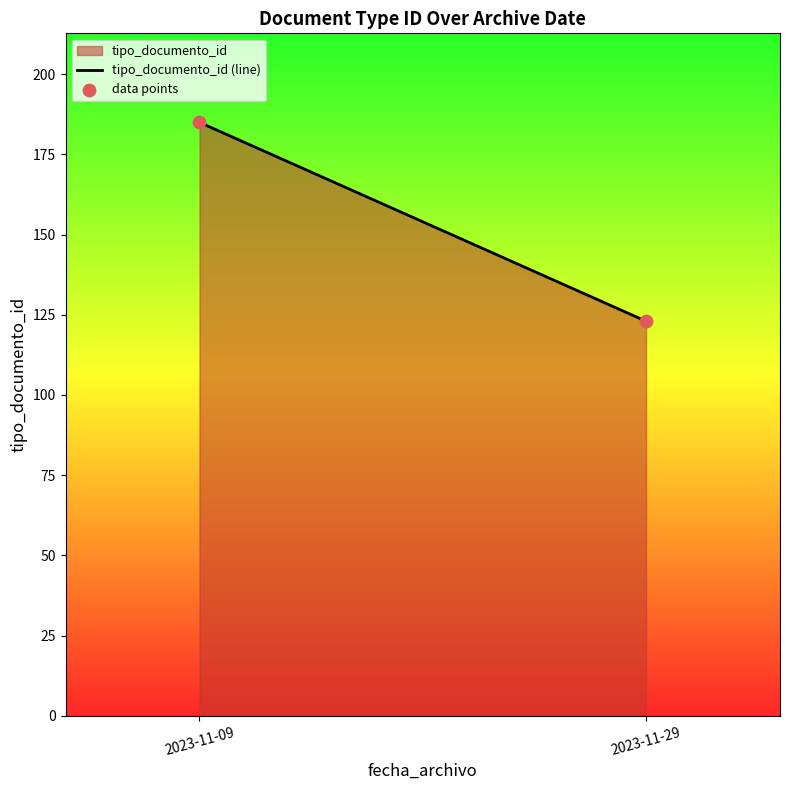

What is the range of Y values (max minus min)?

62